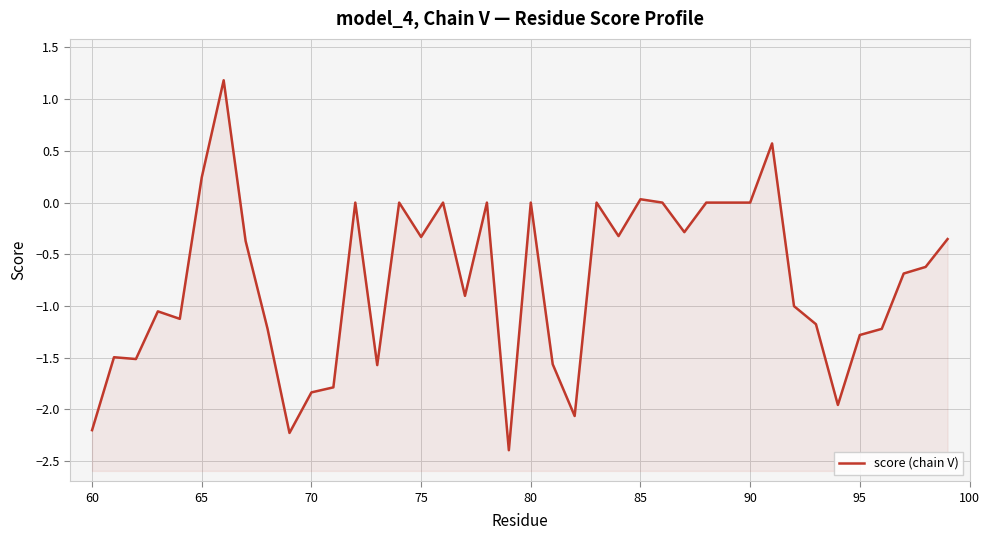

What is the maximum value shown in the chart?

1.2